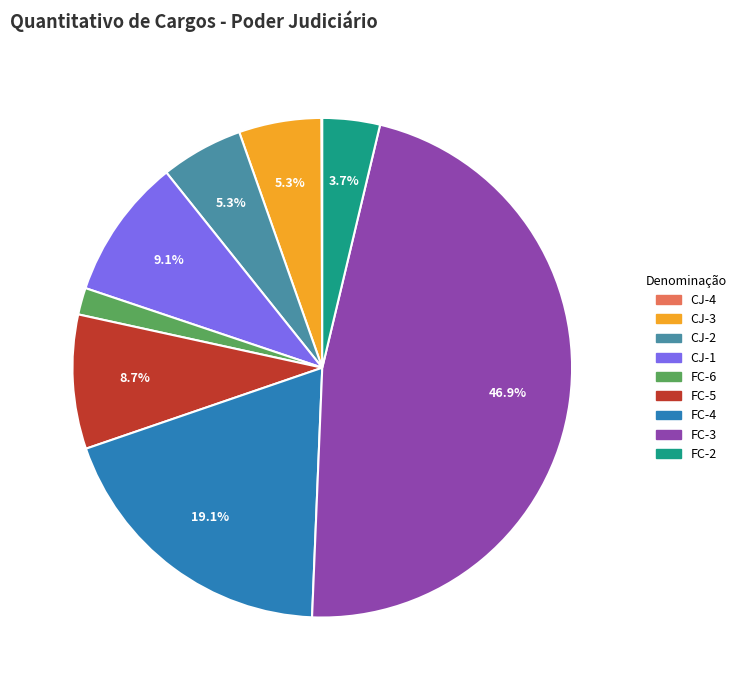

Does FC-6 account for over 50% of the chart?

No